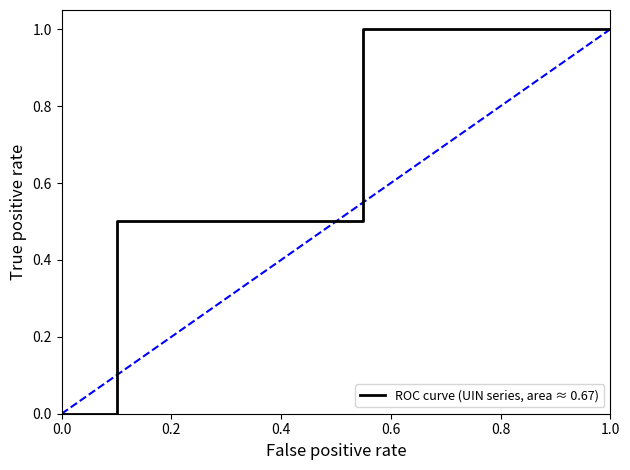

Is it true that the value at 1.0 is 1.0?

True